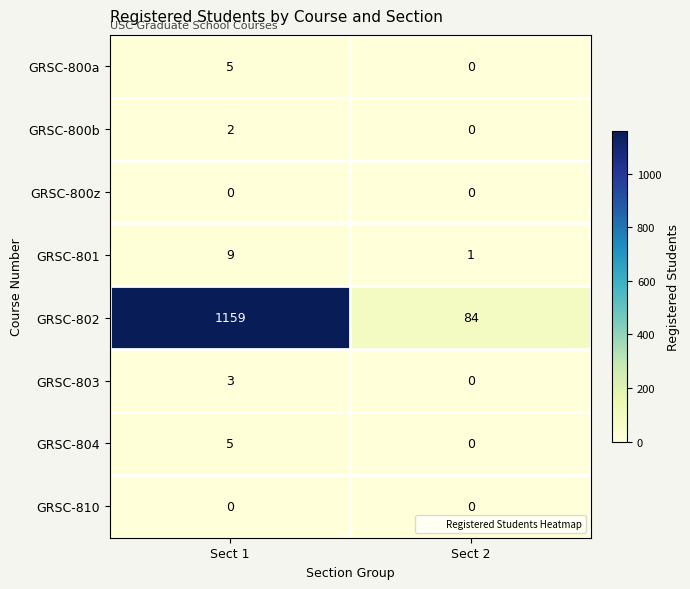

At which category is the sum across all series the highest?

Sect 1